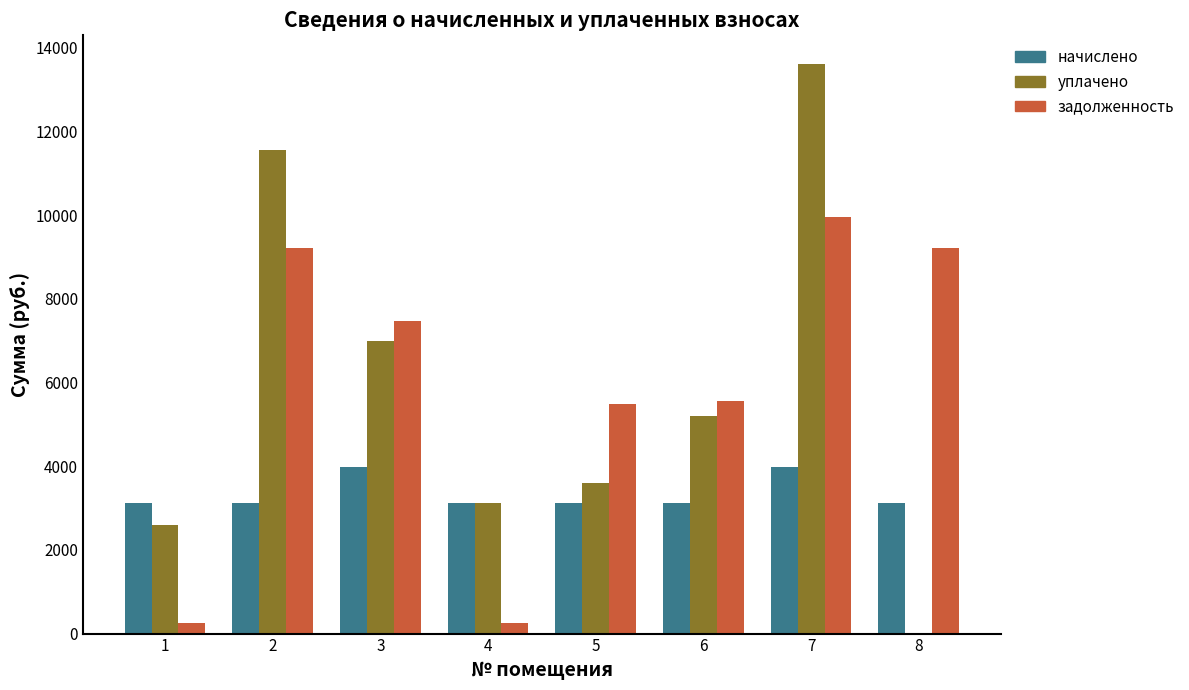

Where is уплачено nearest to the value 6809?

3